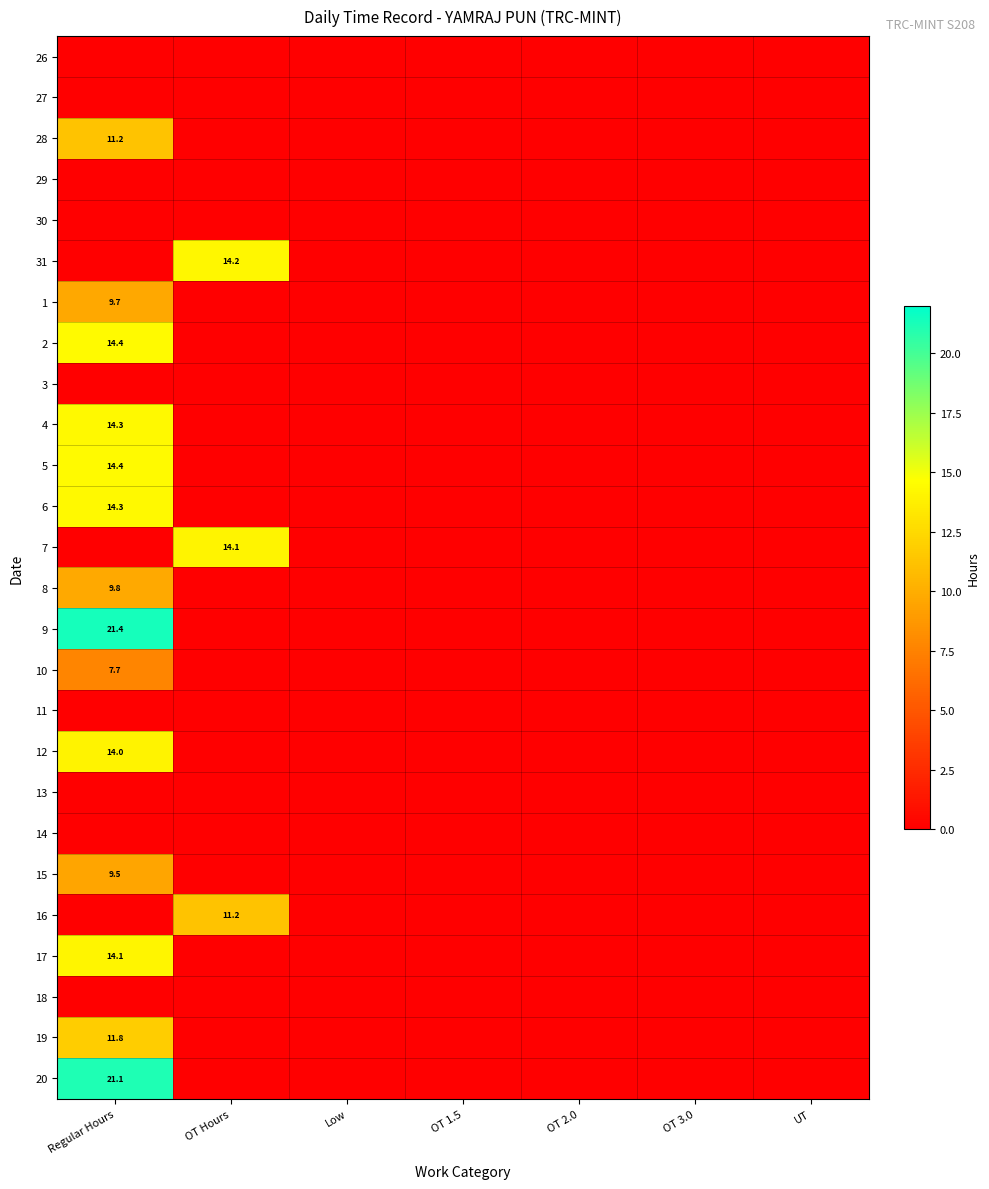

What is the spread (max minus min) of values at OT Hours?

14.2